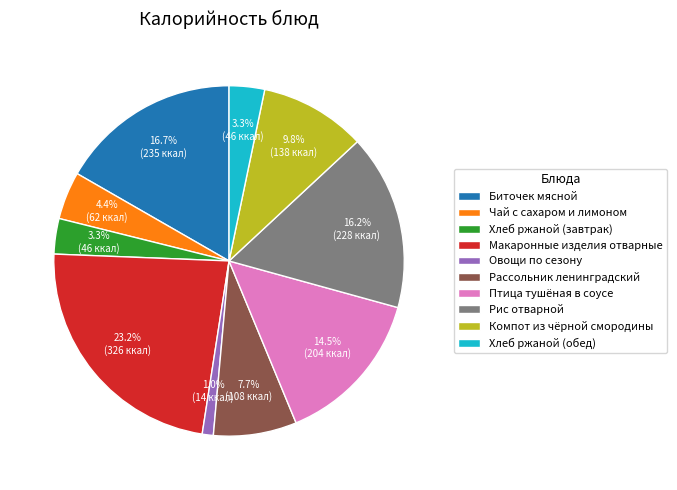

Which slice is the smallest?

Овощи по сезону